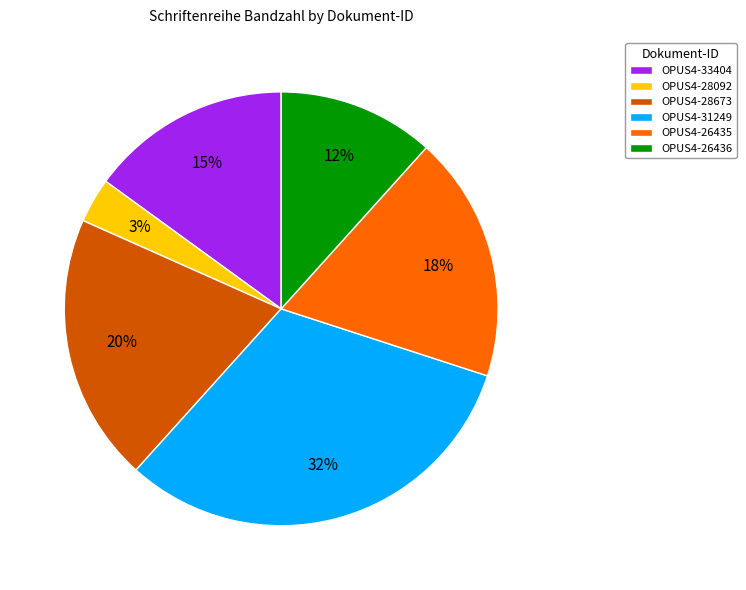

Between OPUS4-31249 and OPUS4-26435, which is larger?

OPUS4-31249